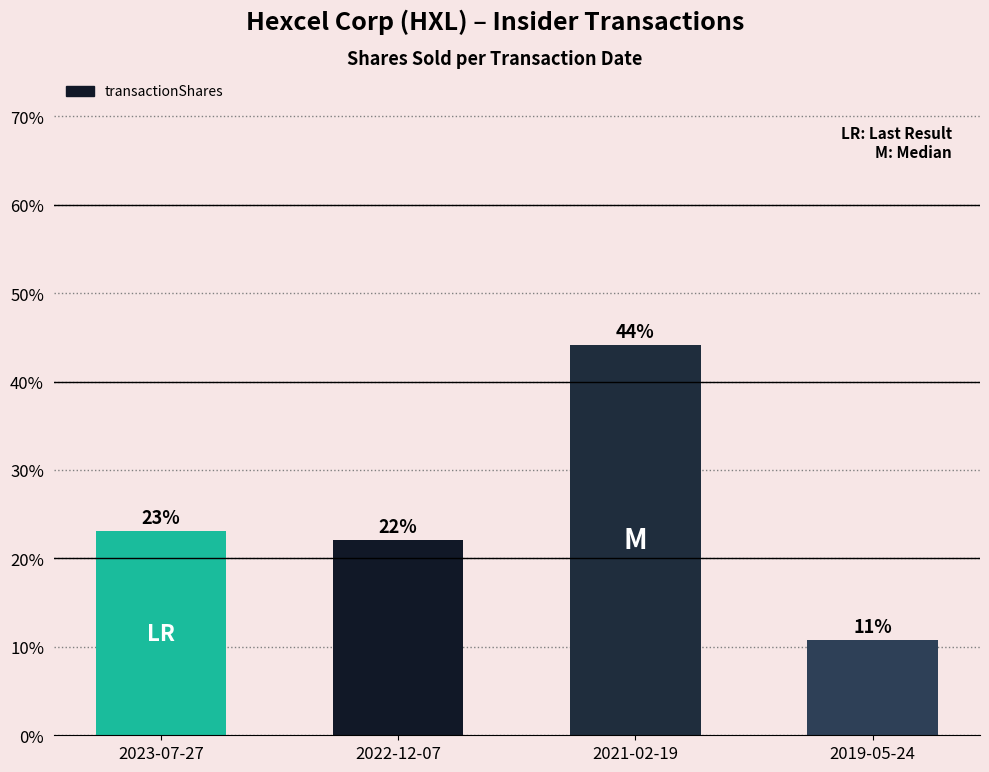

What is the sum of all values?

100.0